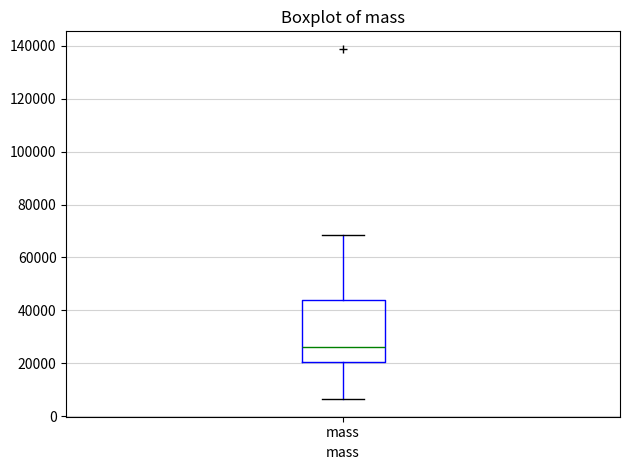

Transcribe this box plot: give where the median line is, the range the box spans, and where the two whiskers end, as read against the y-axis. The values are not printed on the chart, so give them approximately, as read against the axis.

median 26000, box 20000 to 44000, whiskers 6000 to 68000